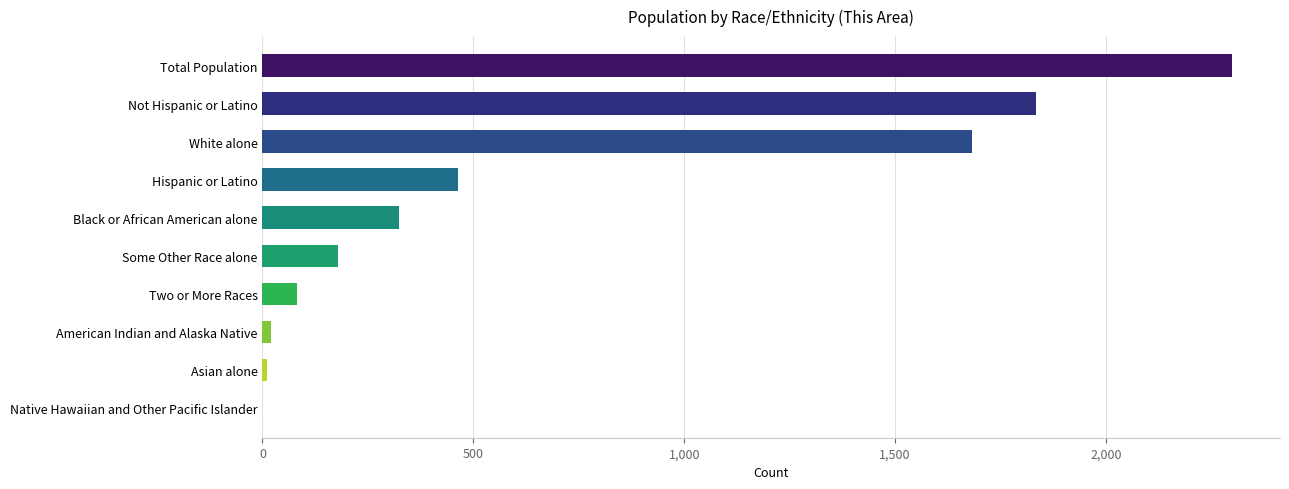

Reading top to bottom, extract all data points from this chart.

Total Population=2298	Not Hispanic or Latino=1835	White alone=1683	Hispanic or Latino=463	Black or African American alone=323	Some Other Race alone=180	Two or More Races=81	American Indian and Alaska Native=21	Asian alone=10	Native Hawaiian and Other Pacific Islander=0